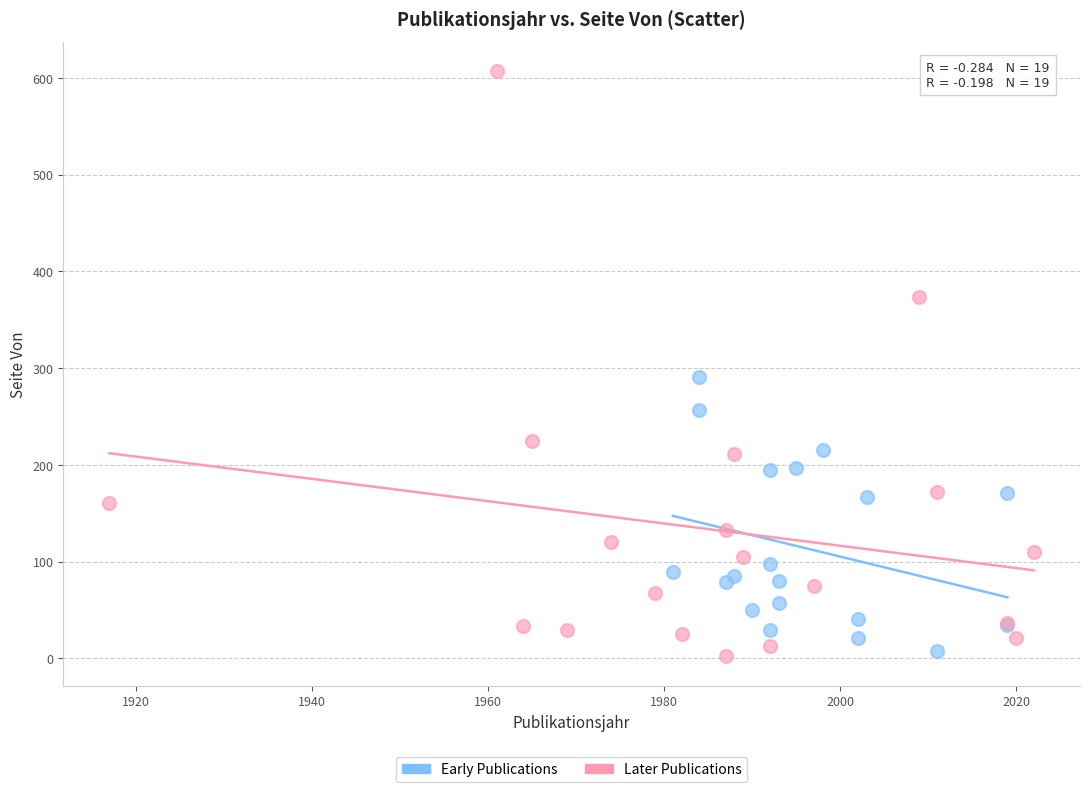

Which series has the widest spread of Y values?

Later Publications